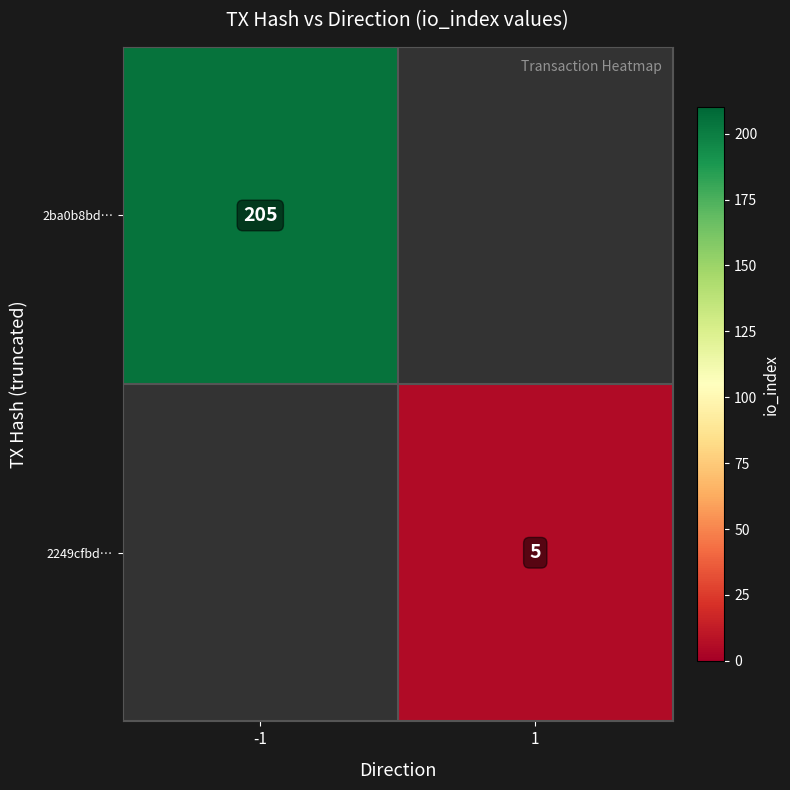

True or false: 2249cfbd… has a value of 7 at 1.

False